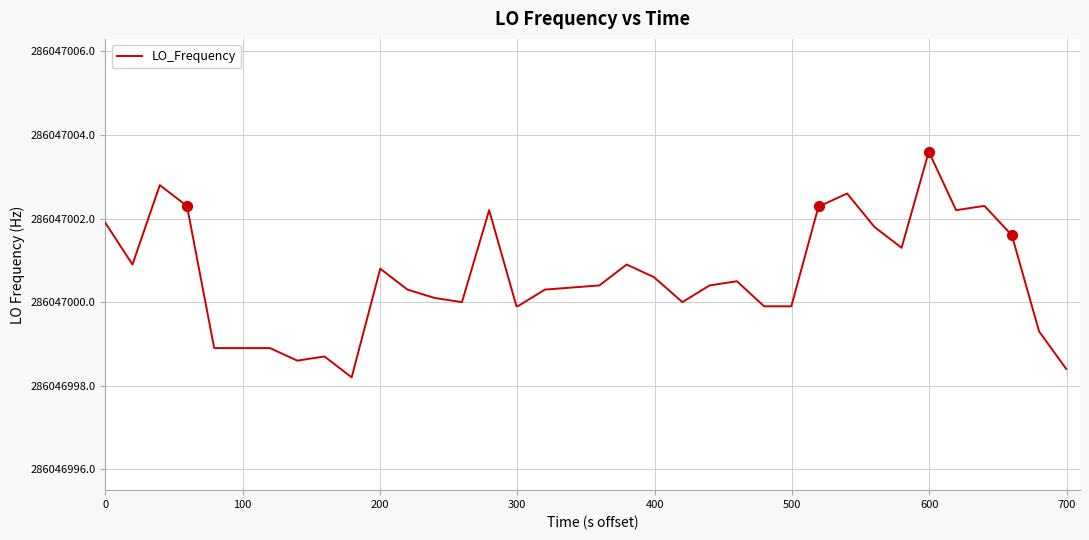

What is the ratio of the value at 37 to the value at 10?

1.0